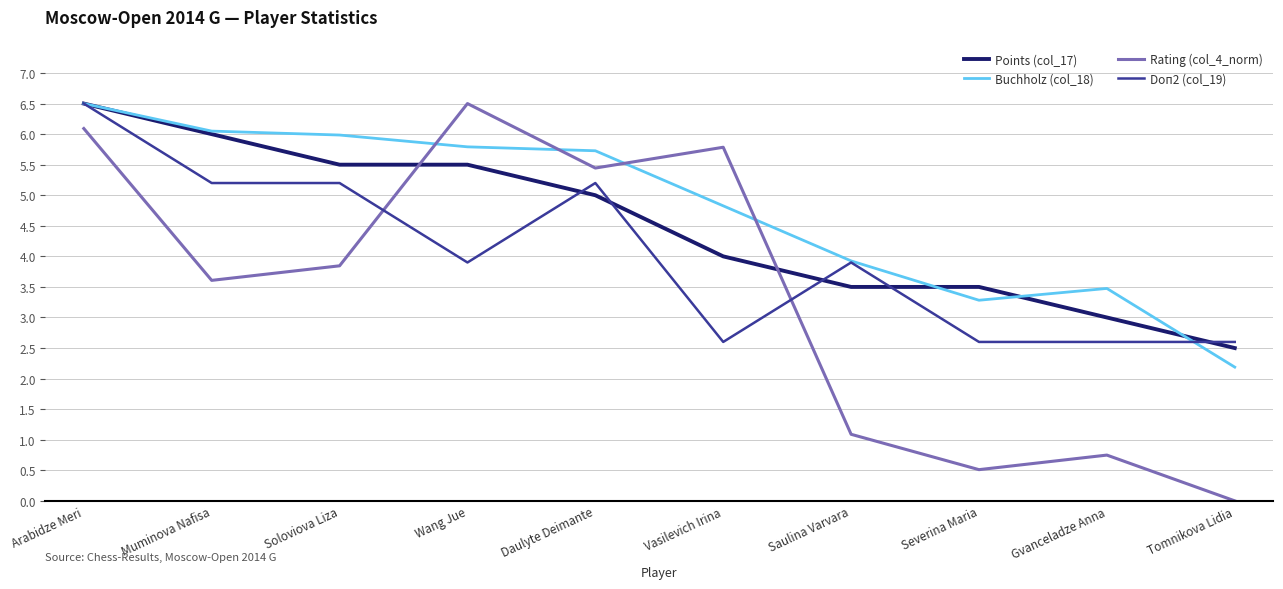

Read the Points (col_17) value at Soloviova Liza.

5.5